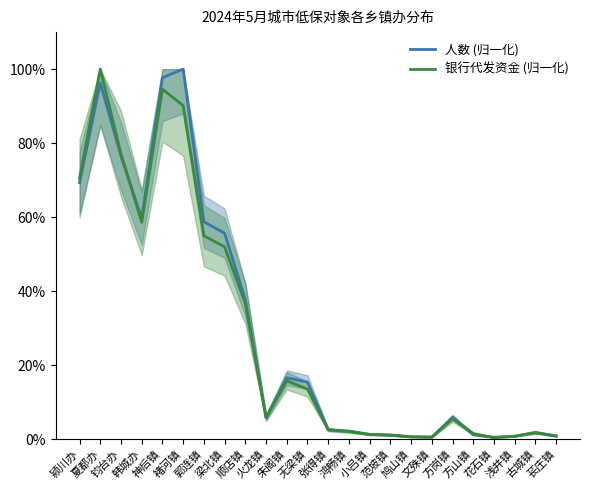

Where do 人数 (归一化) and 银行代发资金 (归一化) first cross each other?

钧台办 and 韩城办